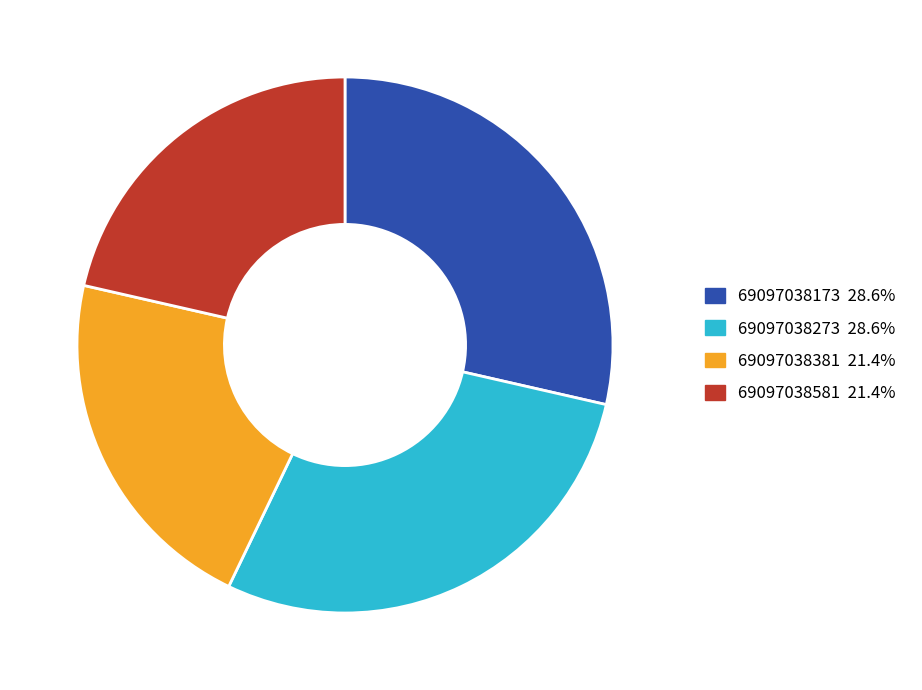

Is the sum of 69097038173 and 69097038273 greater than half?

Yes